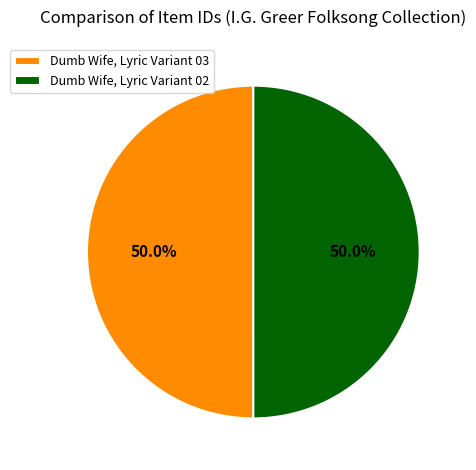

How much of the chart is everything except Dumb Wife, Lyric Variant 02?

50.0%